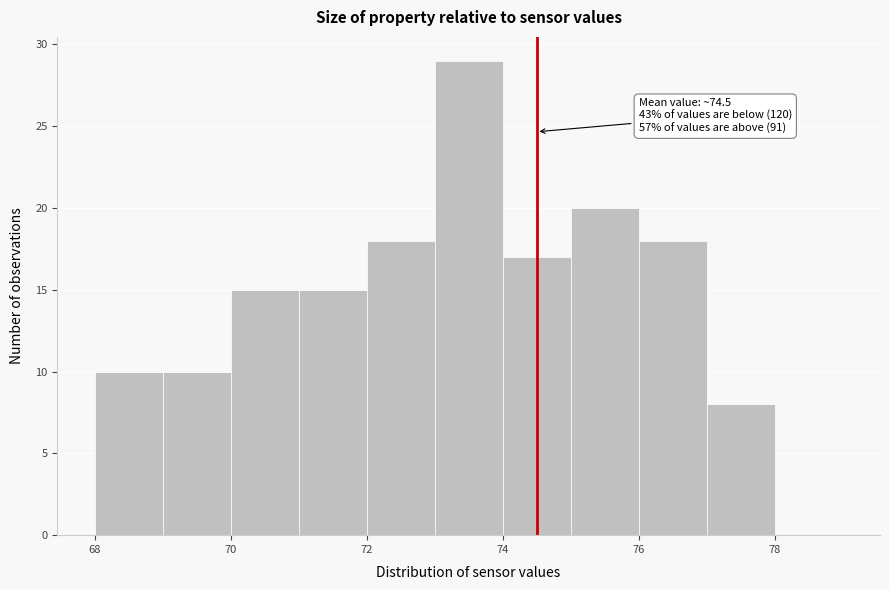

Over which range of the x-axis is the bar tallest?

73 to 74